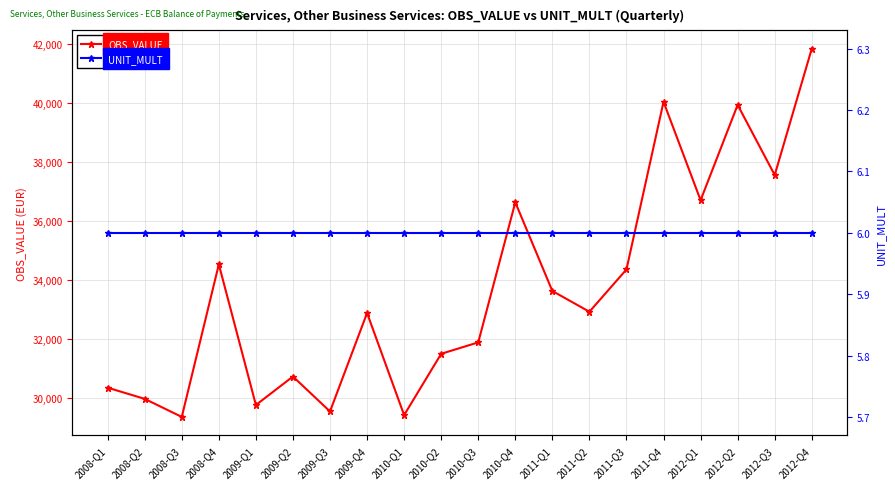

How many lines are shown in the chart?

2